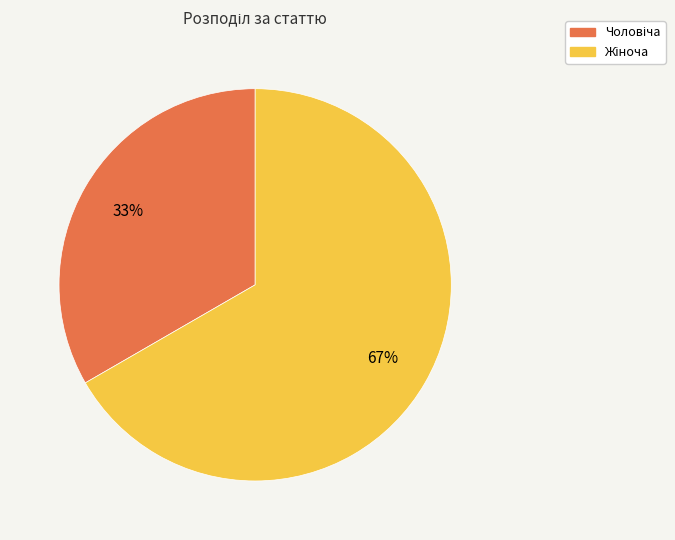

To the nearest percent, what is the average slice percentage?

50%